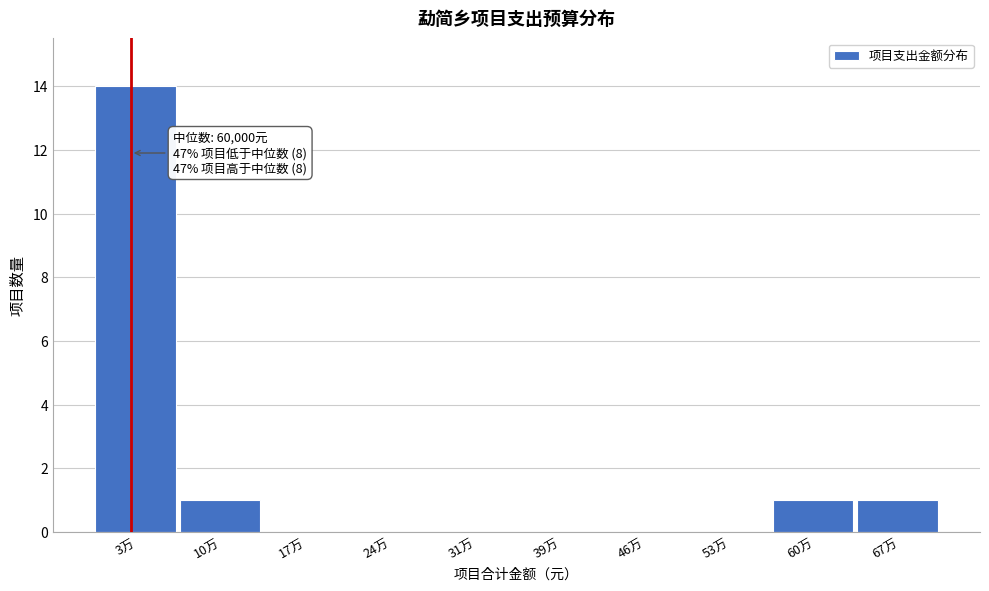

Reading left to right, list all the values displayed in this chart.

3万=14	10万=1	17万=0	24万=0	31万=0	39万=0	46万=0	53万=0	60万=1	67万=1